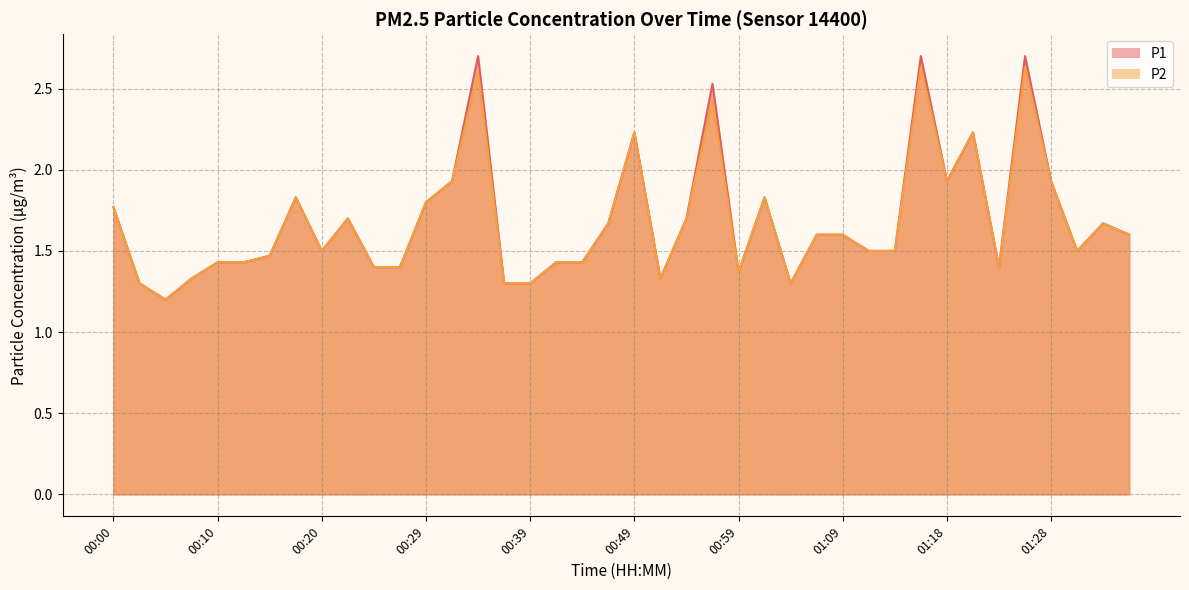

At which label does P1 reach its peak?

00:34